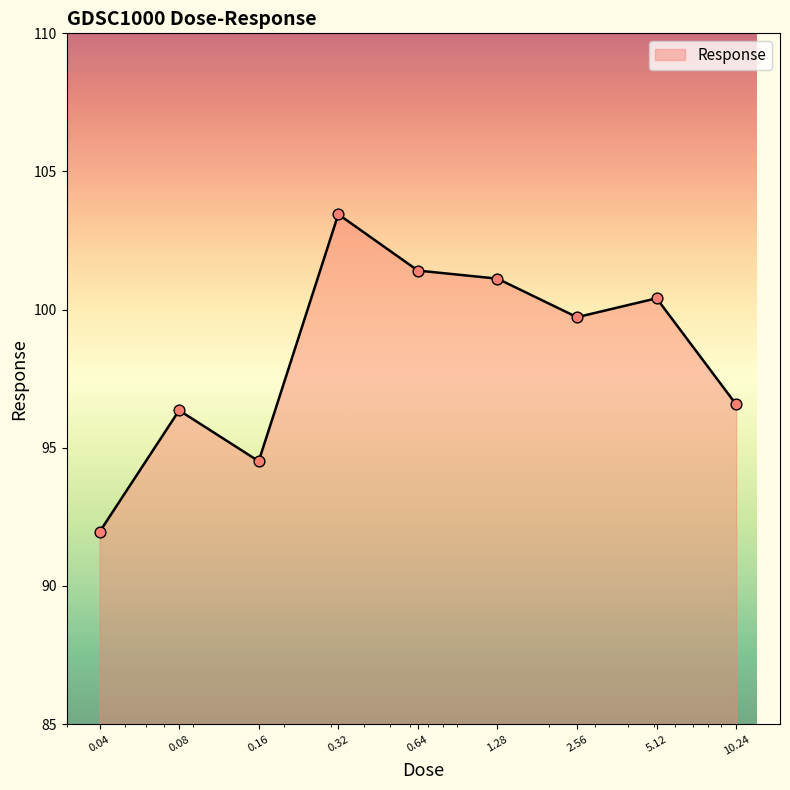

What is the difference between the maximum and minimum values?

11.5